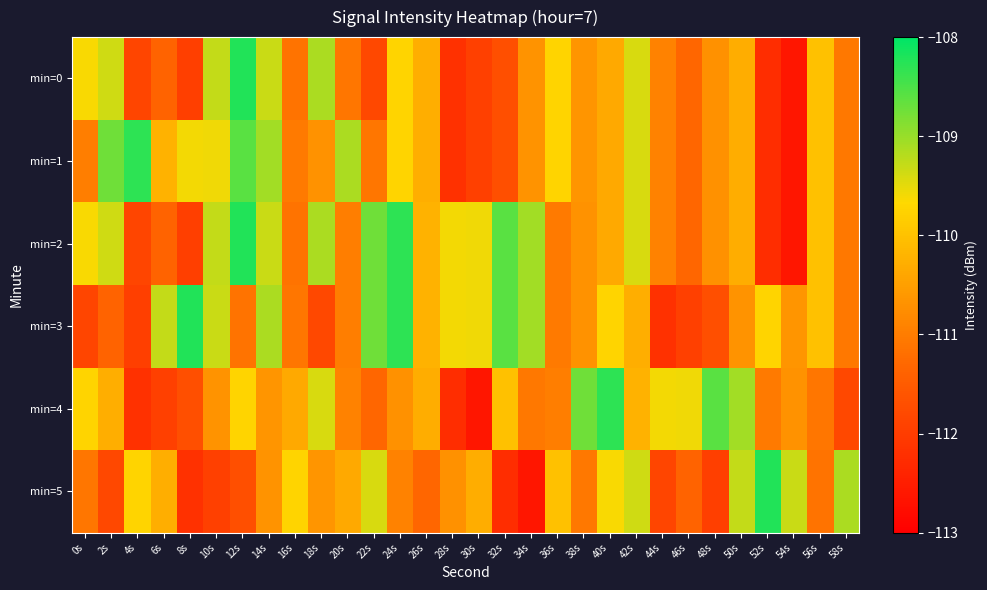

Which series has the largest total across all categories?

min=2